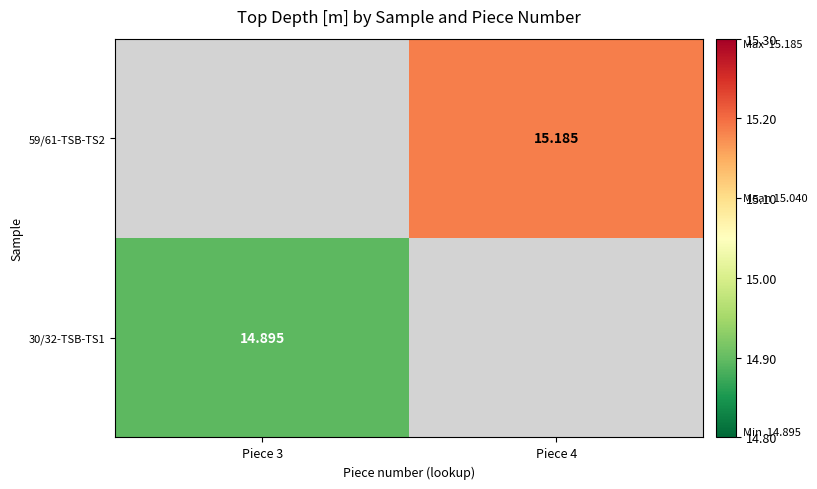

List the series in order of their overall mean, lowest first.

30/32-TSB-TS1, 59/61-TSB-TS2